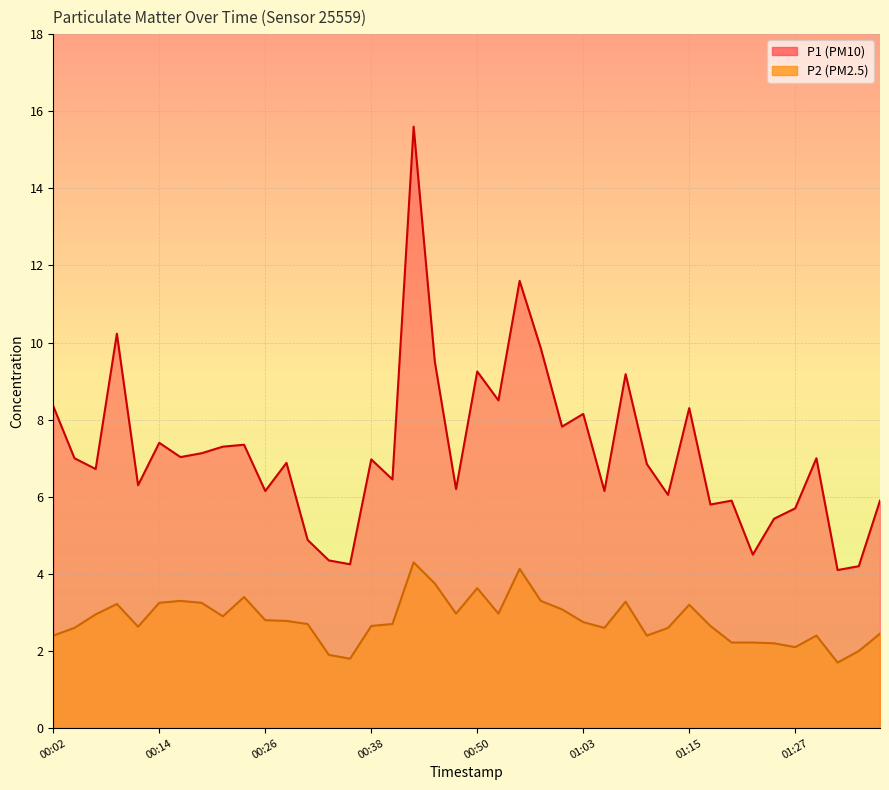

True or false: P1 and P2 cross at least once.

False